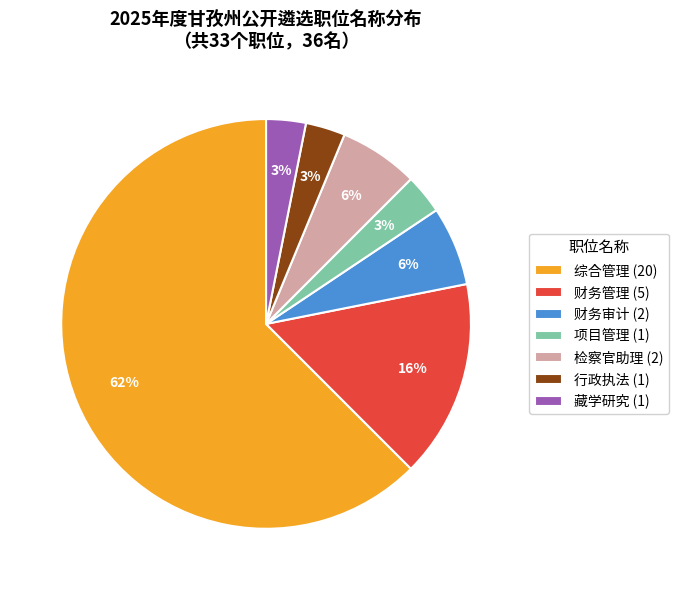

To the nearest percent, what percentage of the pie is 检察官助理?

6%